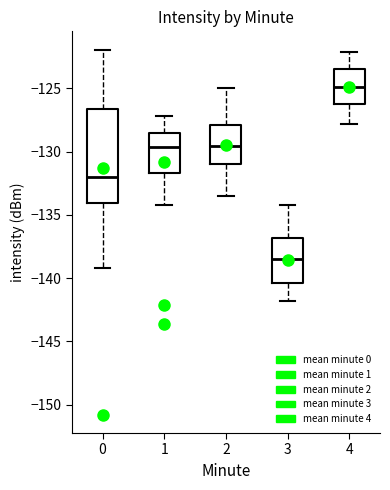

Where does the median line of the box at x = 1 sit on the y-axis? The values are not printed on the chart, so give them approximately, as read against the axis.

-129.5